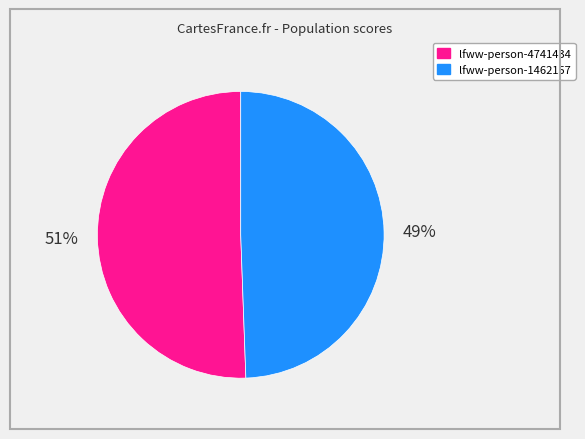

What is the ratio of the value at lfww-person-4741434 to the value at lfww-person-1462157?

1.0